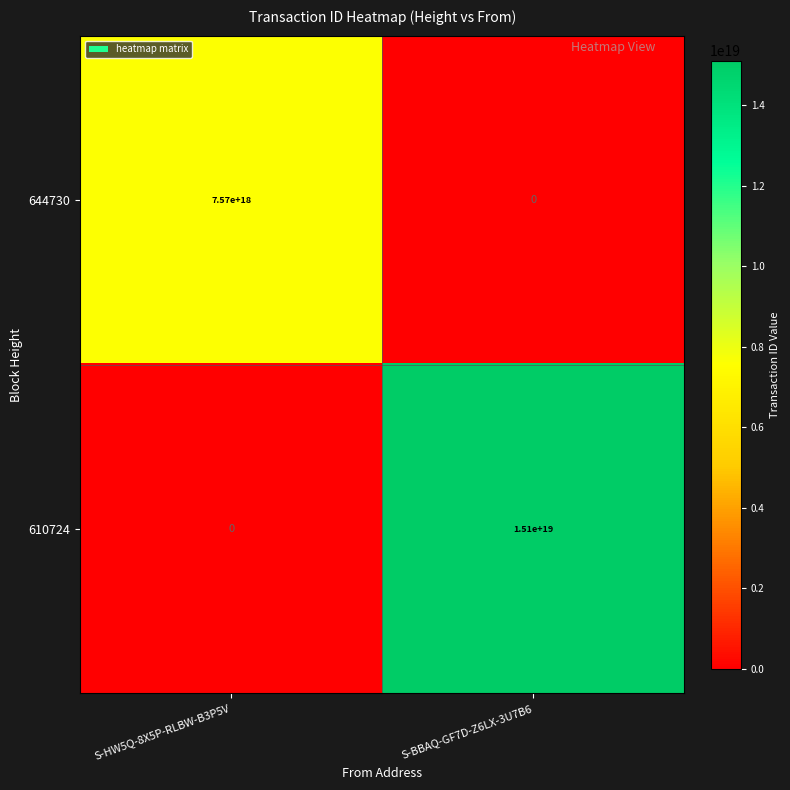

Where is 644730 nearest to the value 3785000000000000000?

S-HW5Q-8X5P-RLBW-B3P5V